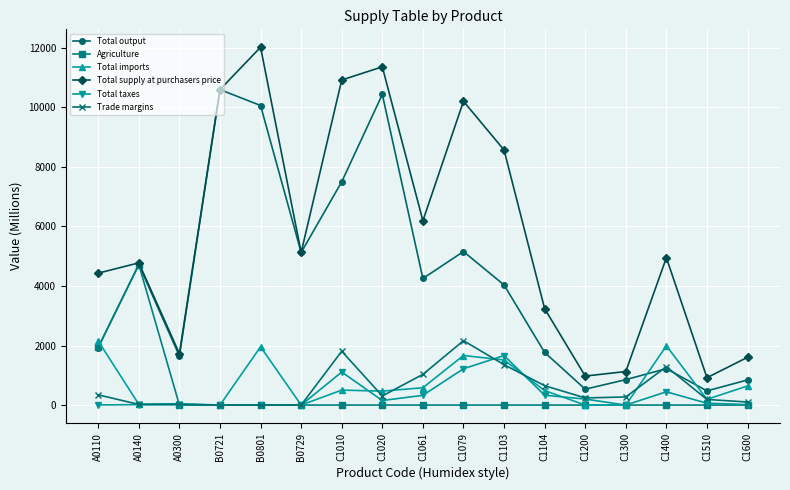

At which label is Total supply at purchasers price closest to 6469?

C1061